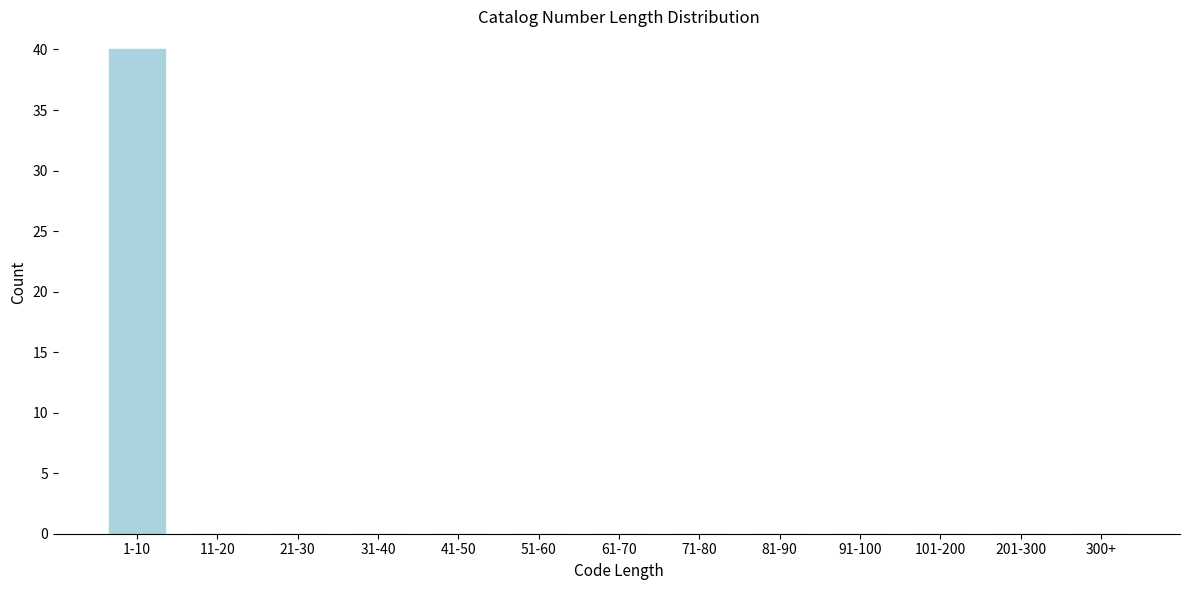

Reading left to right, transcribe all the data shown in this chart.

1-10=40	11-20=0	21-30=0	31-40=0	41-50=0	51-60=0	61-70=0	71-80=0	81-90=0	91-100=0	101-200=0	201-300=0	300+=0